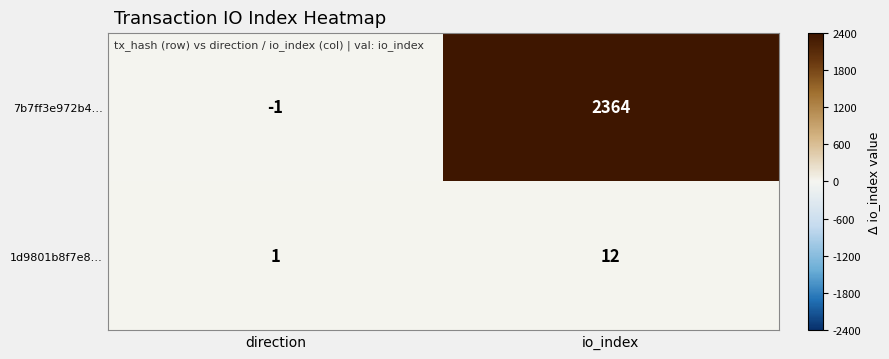

What is the difference between the maximum and minimum values in the 1d9801b8f7e8… series?

11